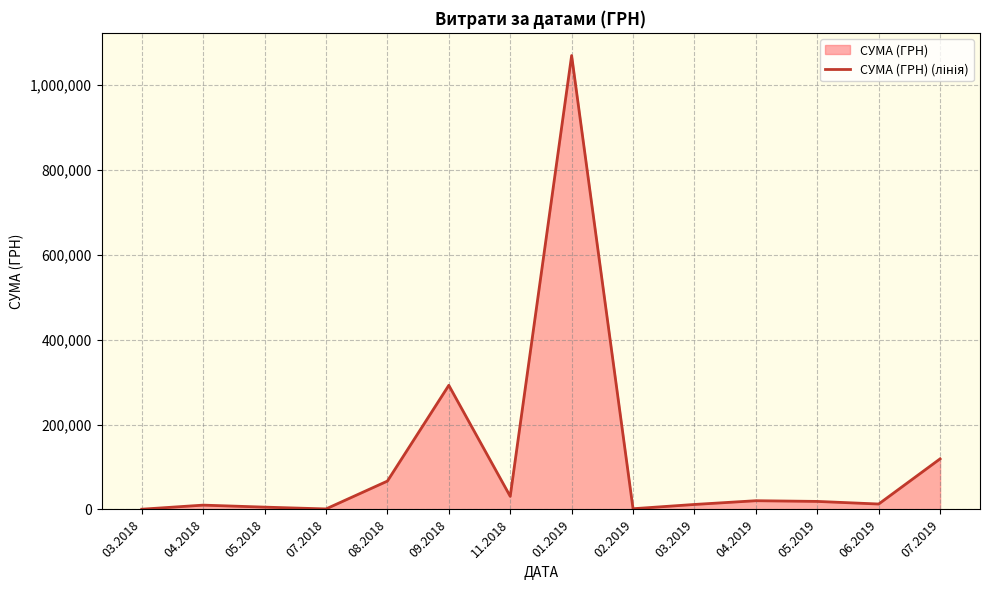

How many lines are shown in the chart?

1